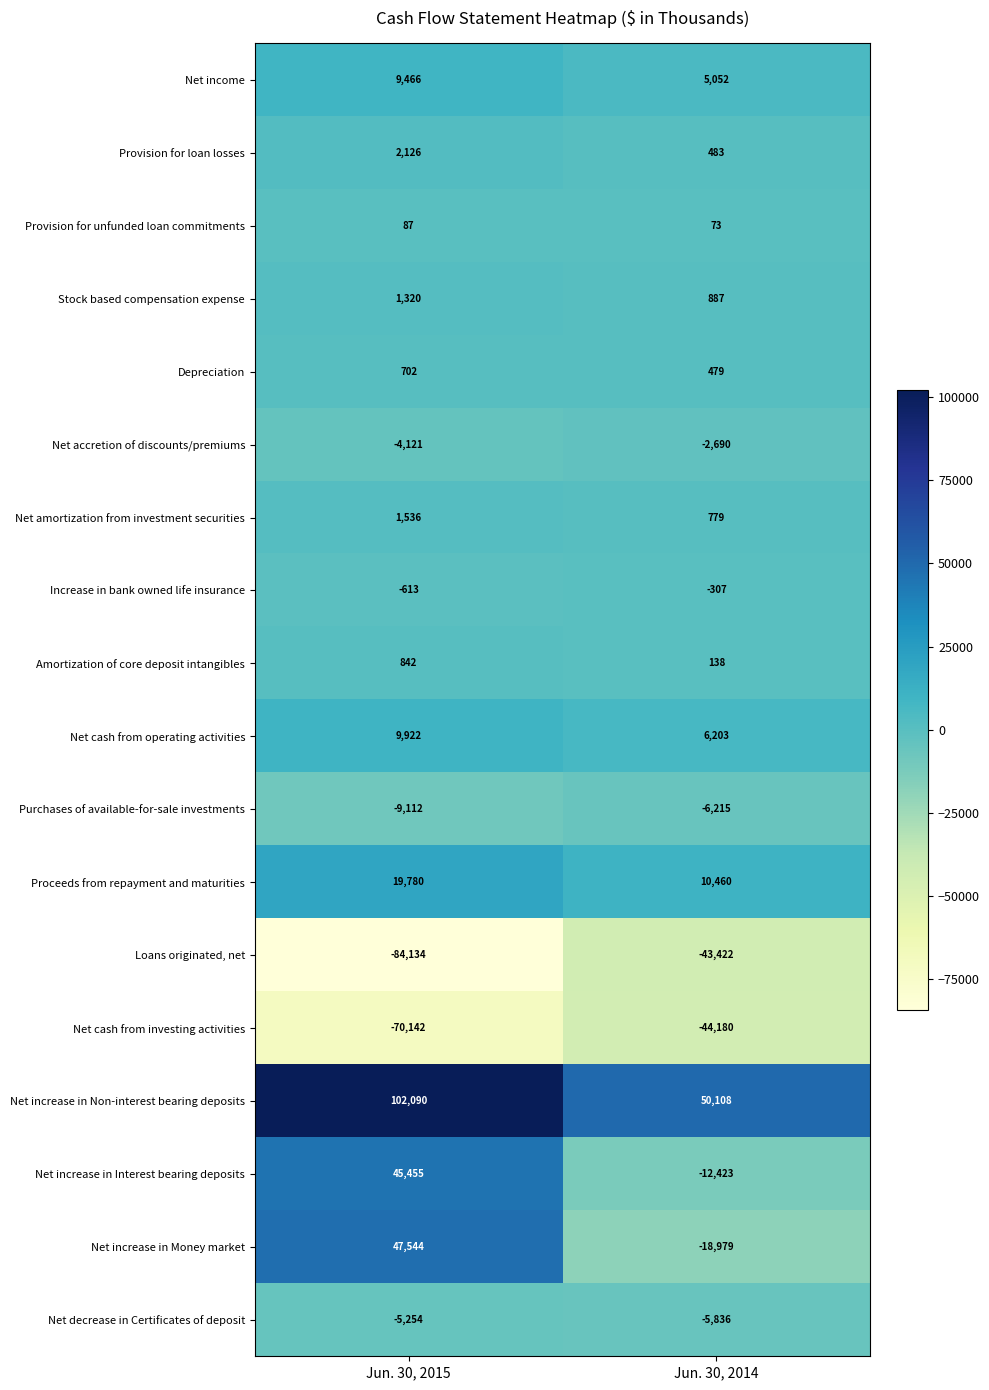

Which series has the largest total across all categories?

Net increase in Non-interest bearing deposits